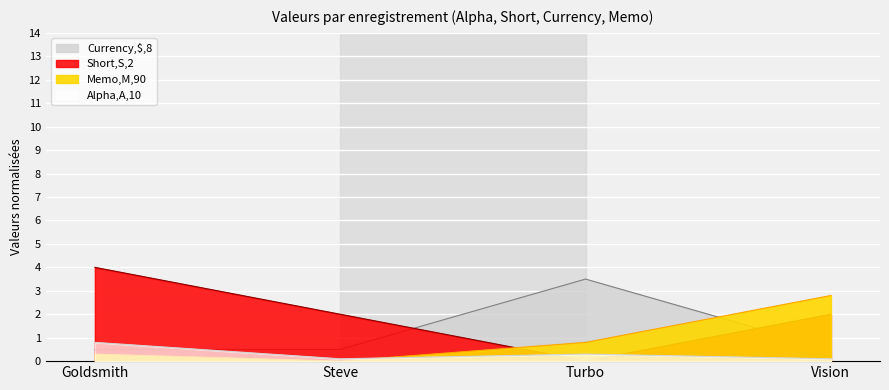

How many values are between 1 and 4?

3